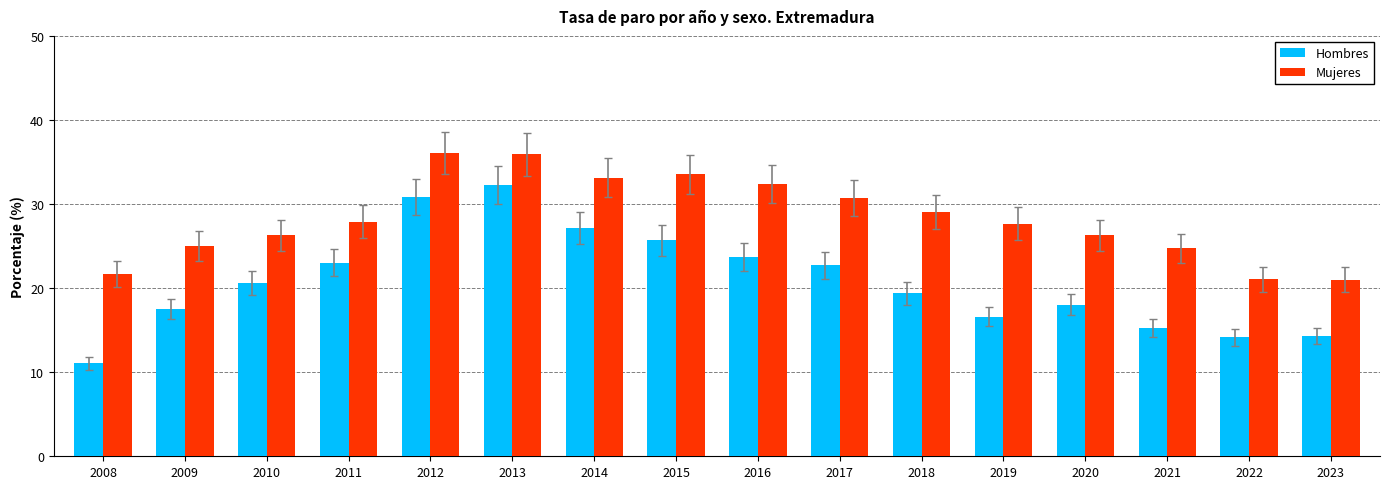

At which label does Hombres reach its minimum?

2008